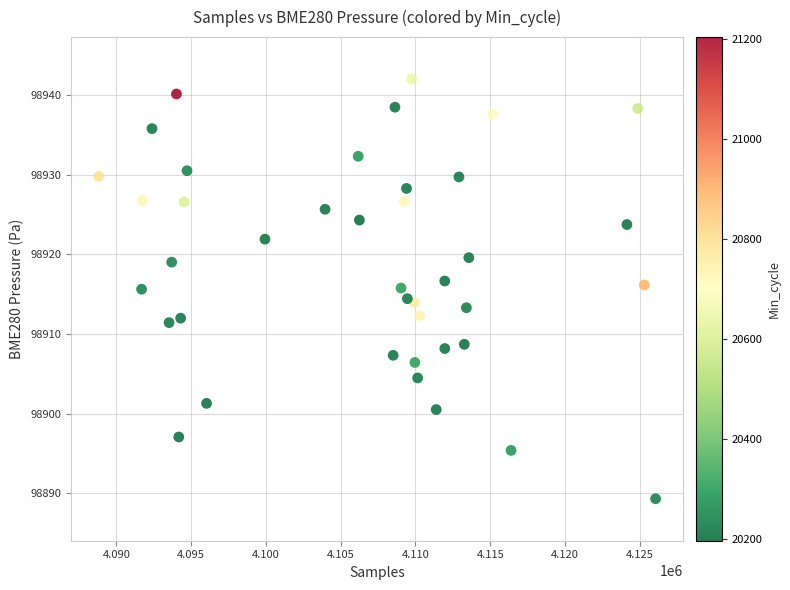

What is the range of Y values (max minus min)?

52.7